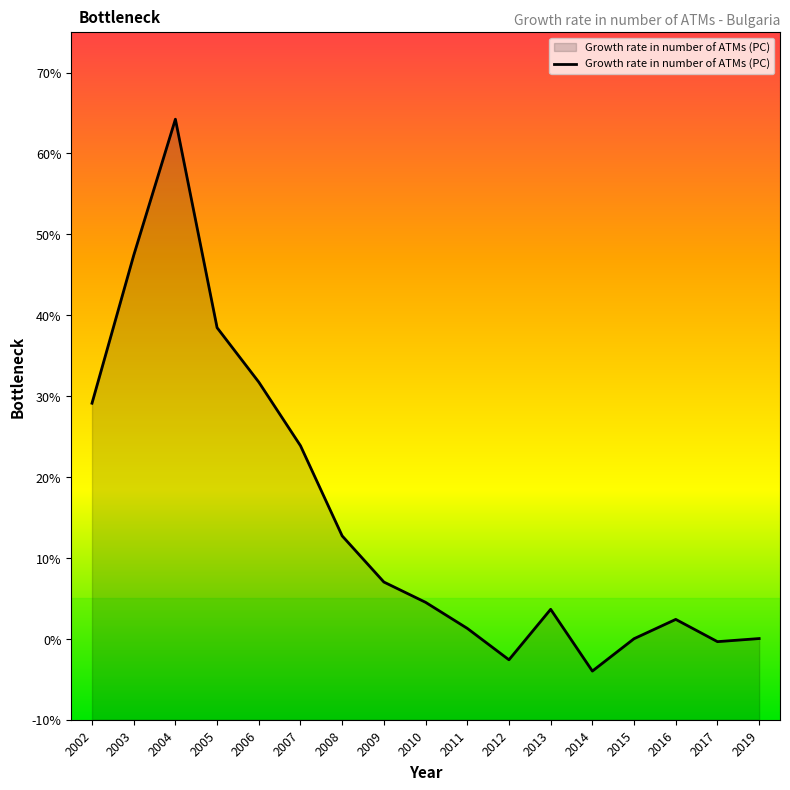

The value at 2014 is -5.6. True or false?

False